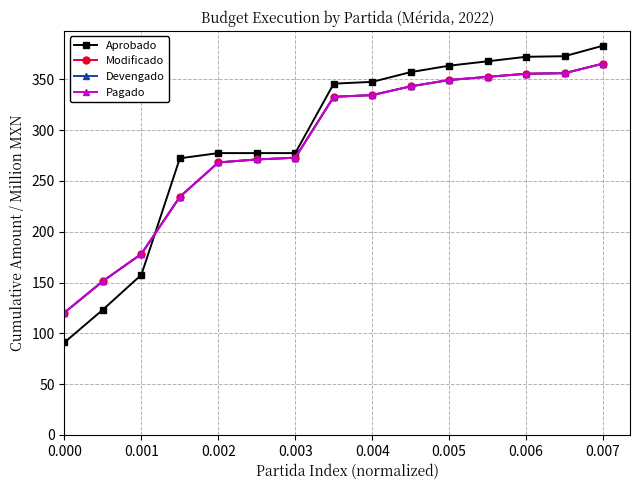

At how many categories does at least one series exceed 373?

1